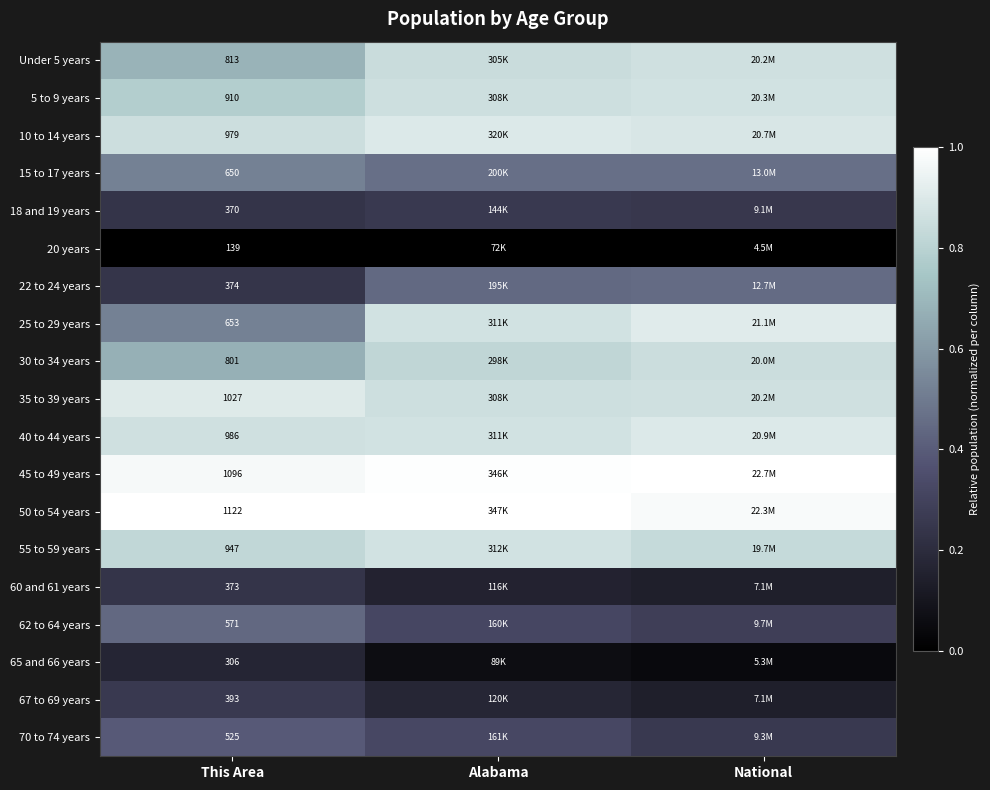

List the labels in order of 30 to 34 years value, largest first.

National, Alabama, This Area